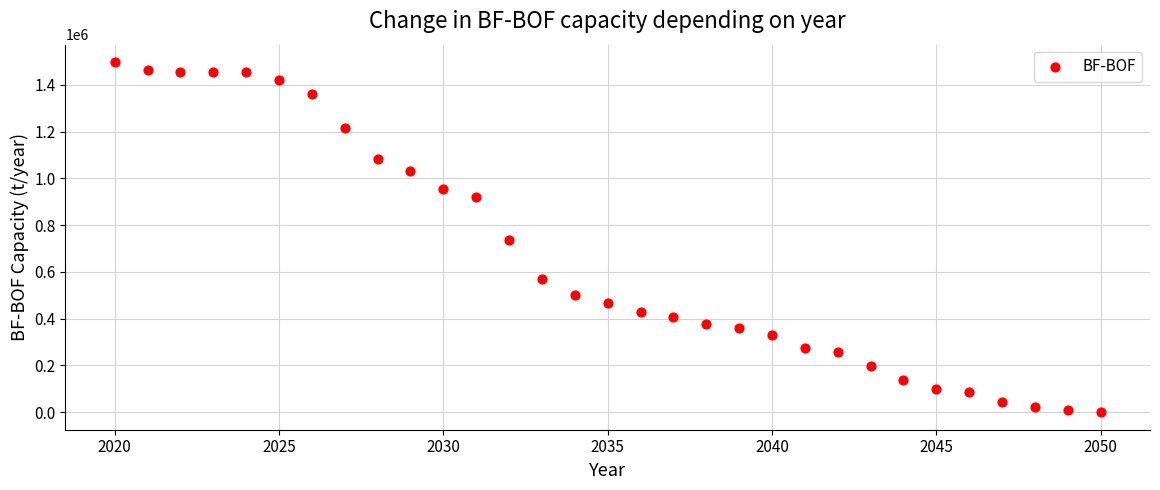

What is the range of Y values (max minus min)?

1497410.2